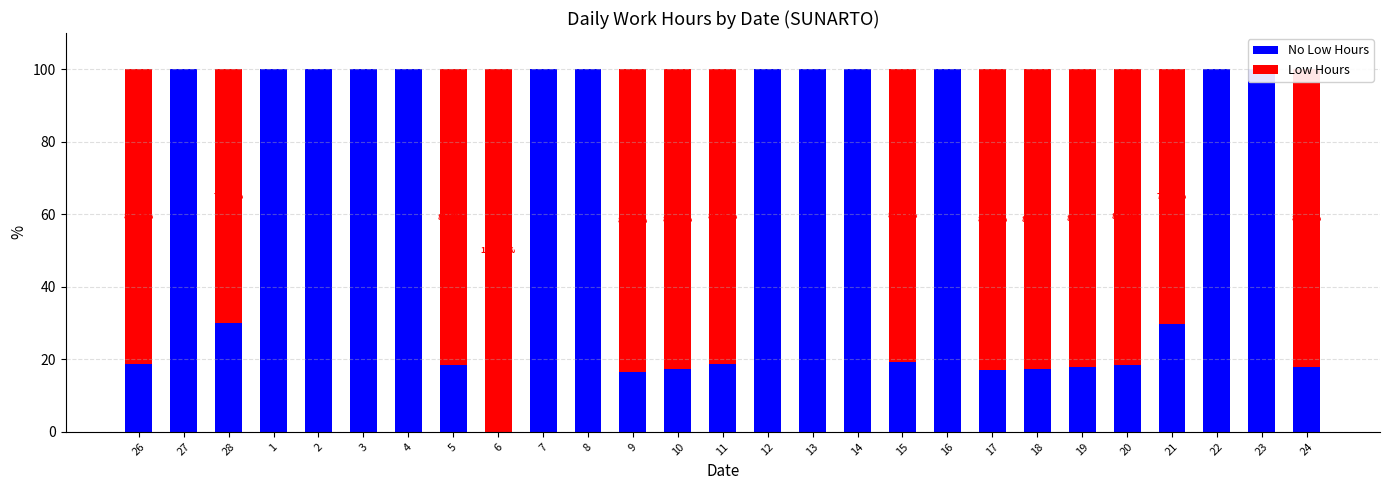

What is the difference between the maximum and minimum values in the No Low Hours series?

100.0